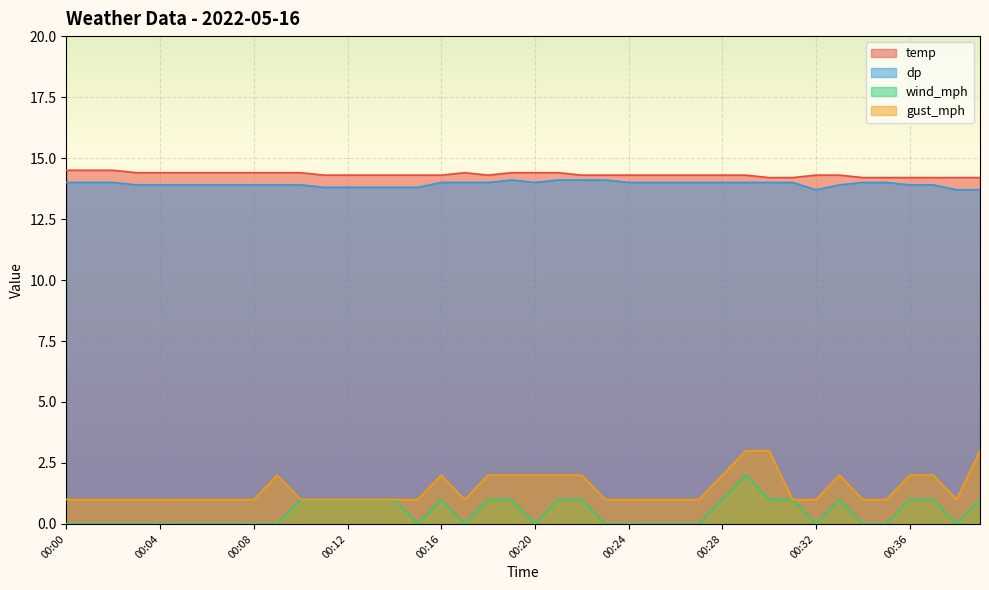

True or false: temp and gust_mph intersect in this chart.

False